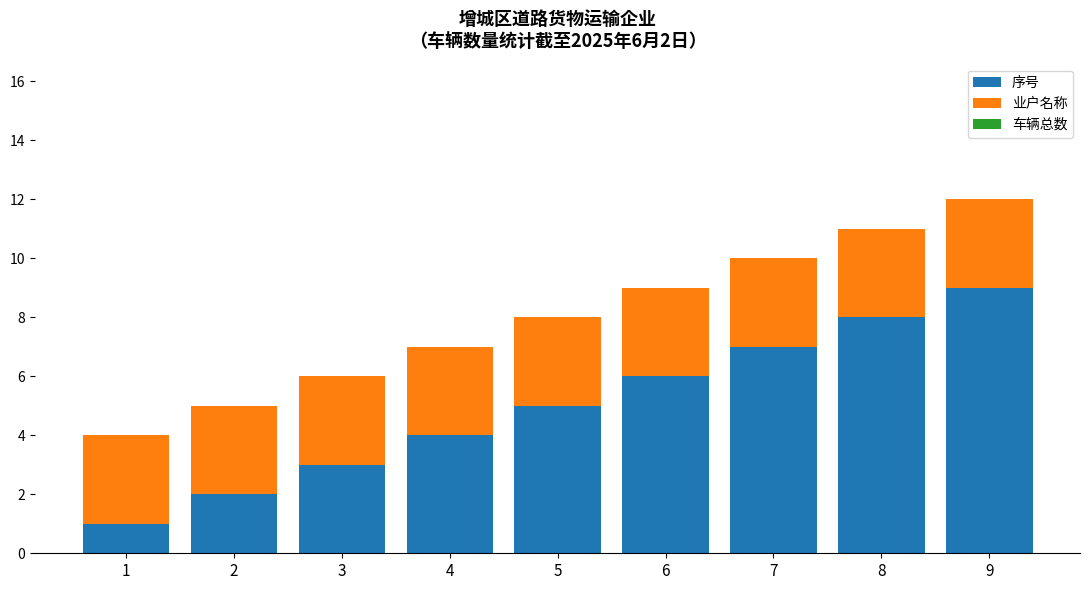

At which category is the sum across all series the highest?

9